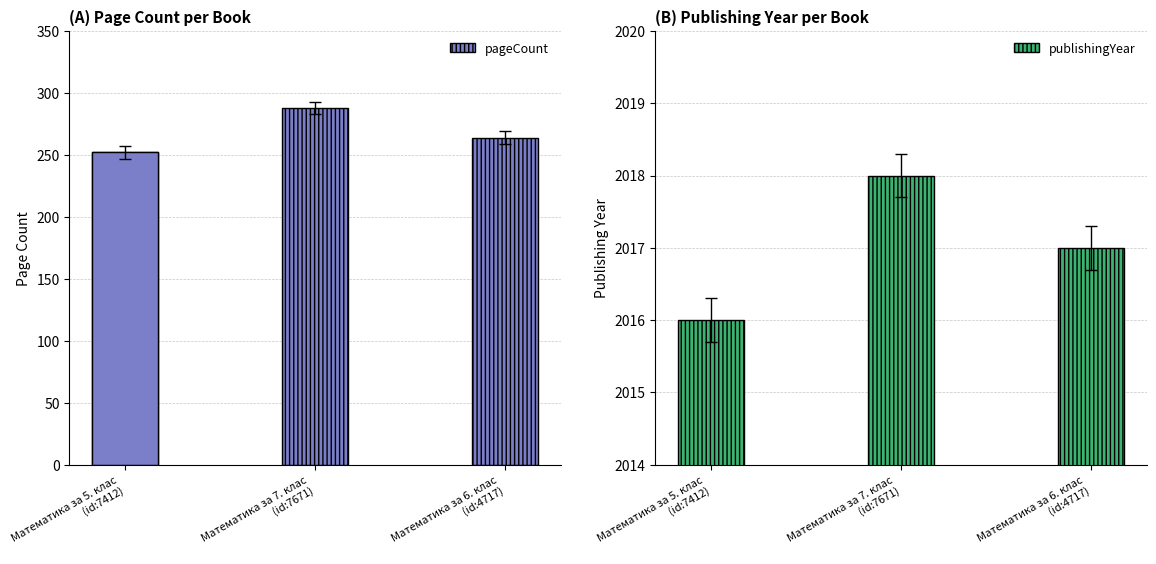

Read the publishingYear value at Математика за 5. клас
(id:7412).

2016